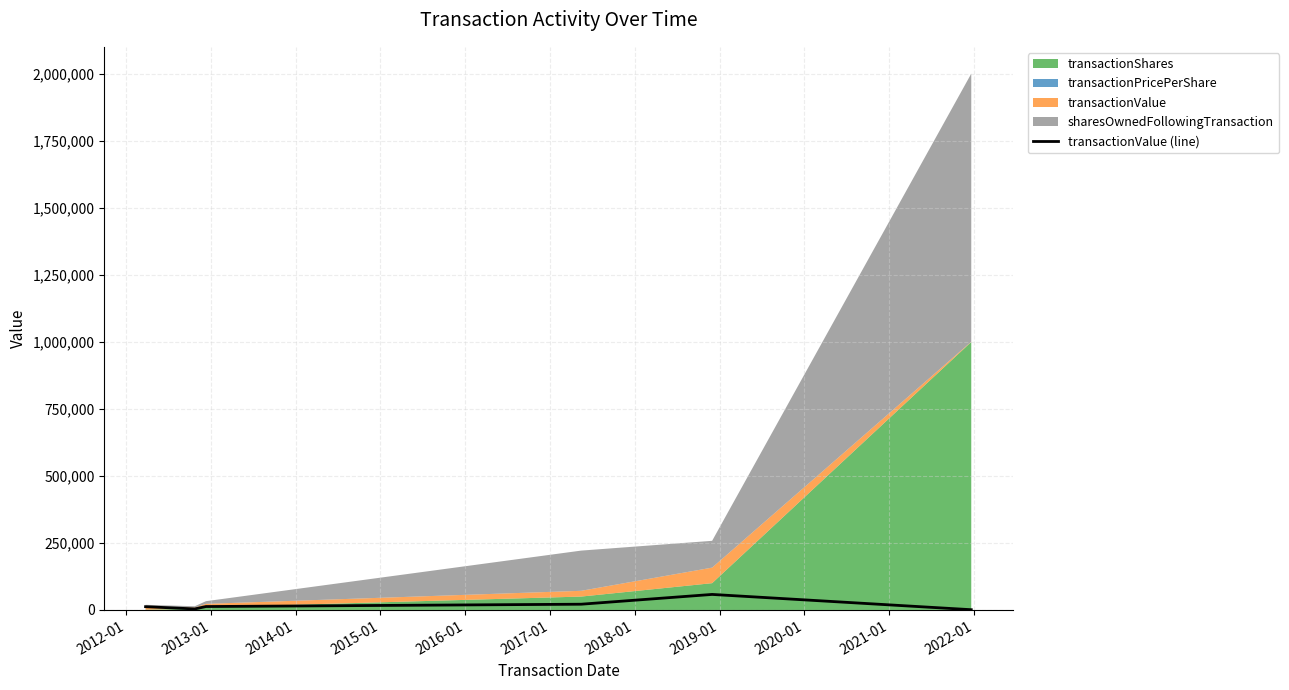

What is the minimum value shown in the chart?

1000